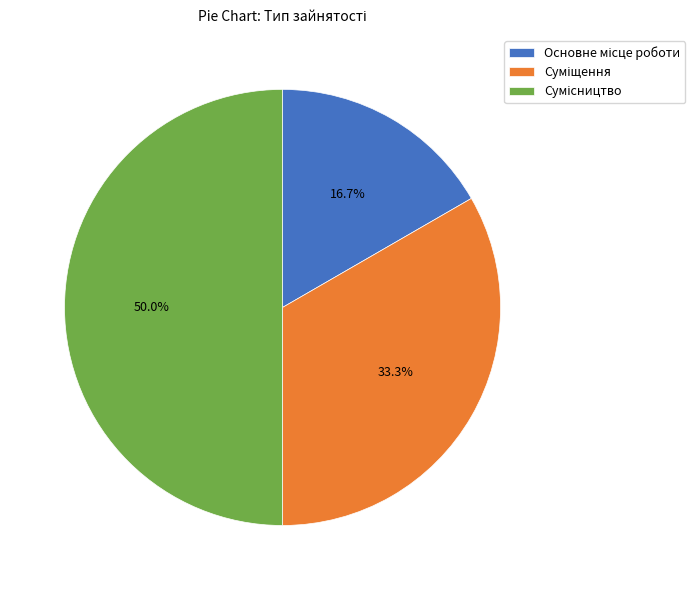

What percentage is the Суміщення slice, to the nearest percent?

33%